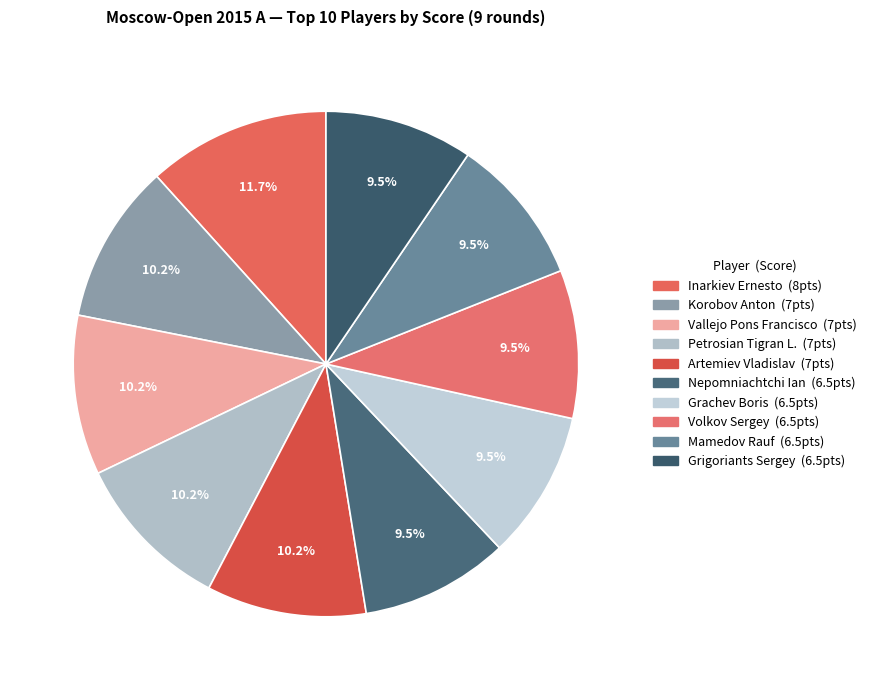

Which has a higher value, Grachev Boris or Vallejo Pons Francisco?

Vallejo Pons Francisco